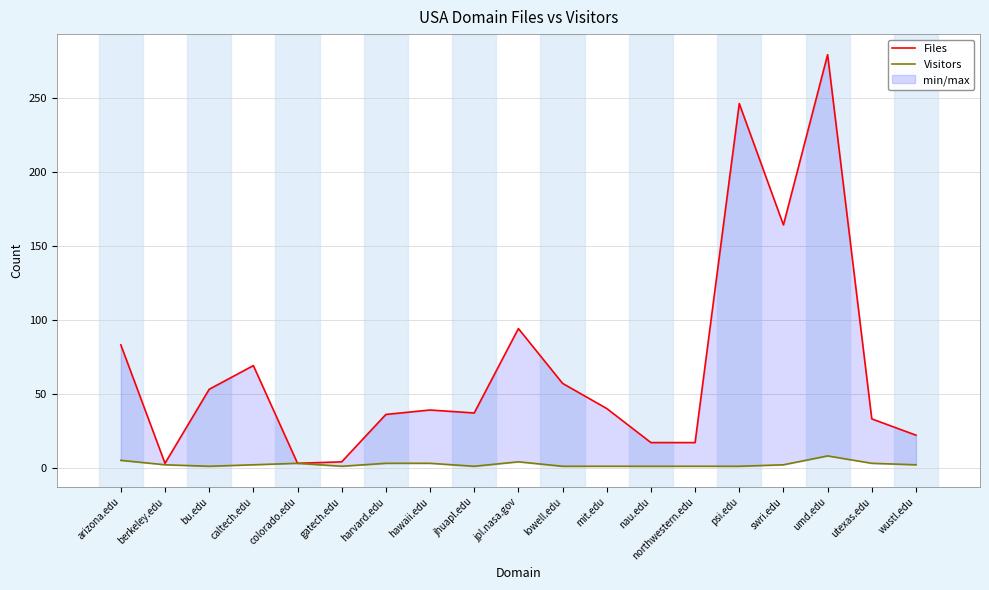

What is the spread (max minus min) of values at psi.edu?

245